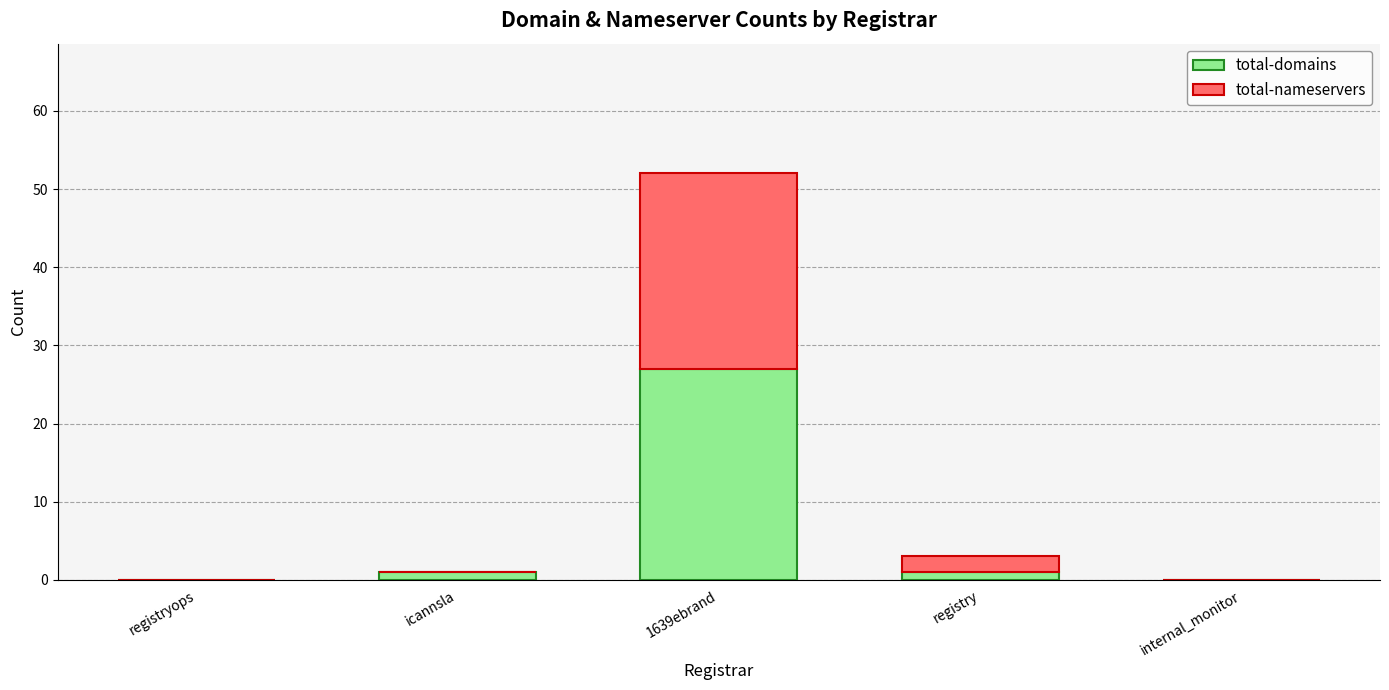

Which category has the highest value in the total-domains series?

1639ebrand